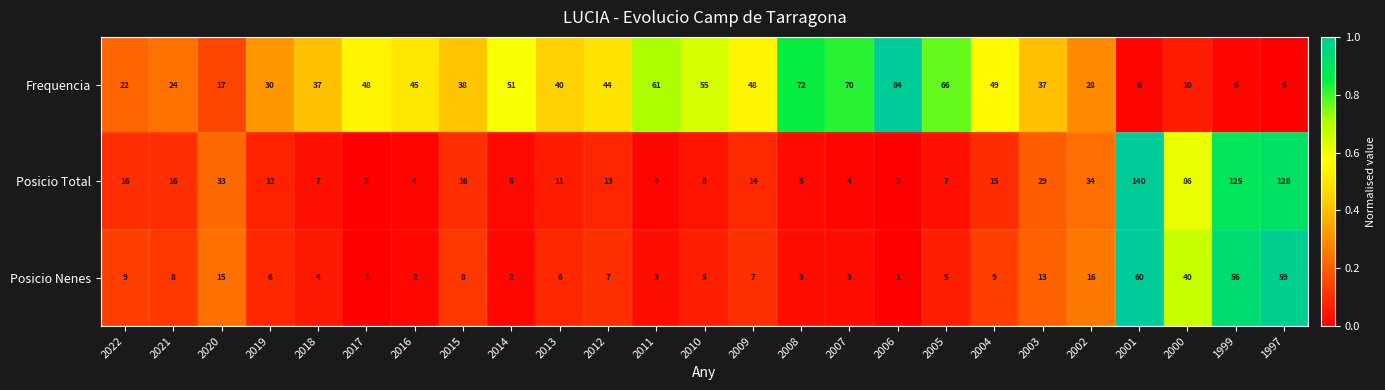

The Posicio Nenes series shows 11 at 2019. True or false?

False